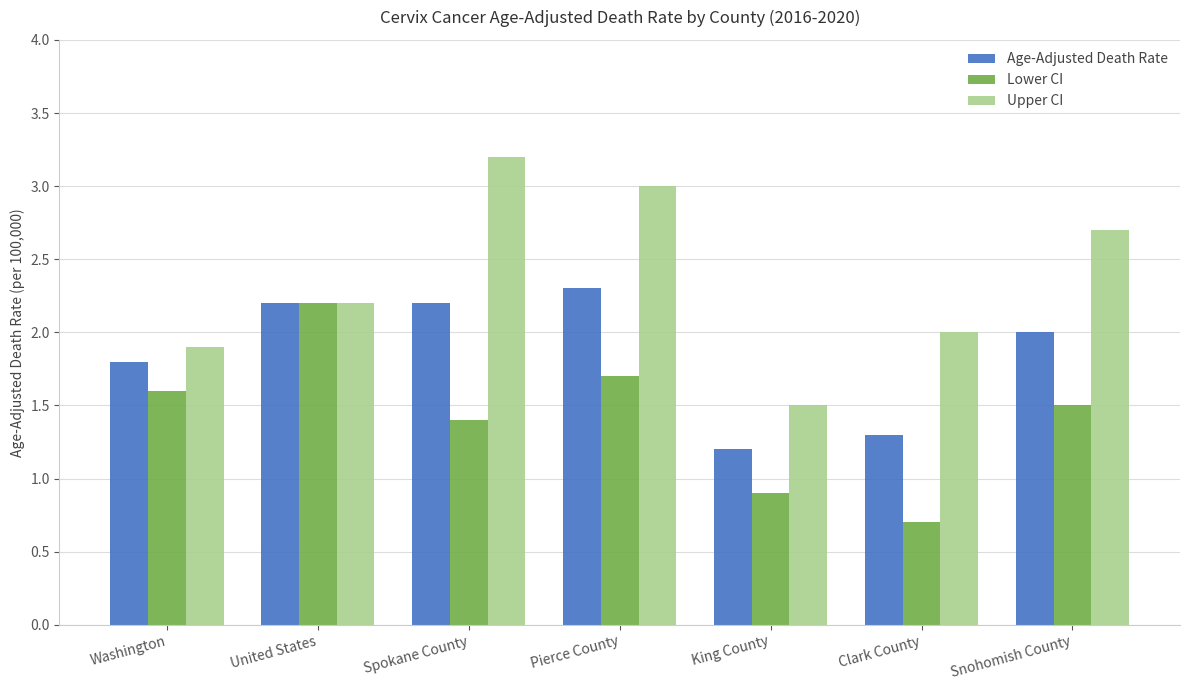

What is the value of the Lower CI bar at the 5th from the left?

0.9